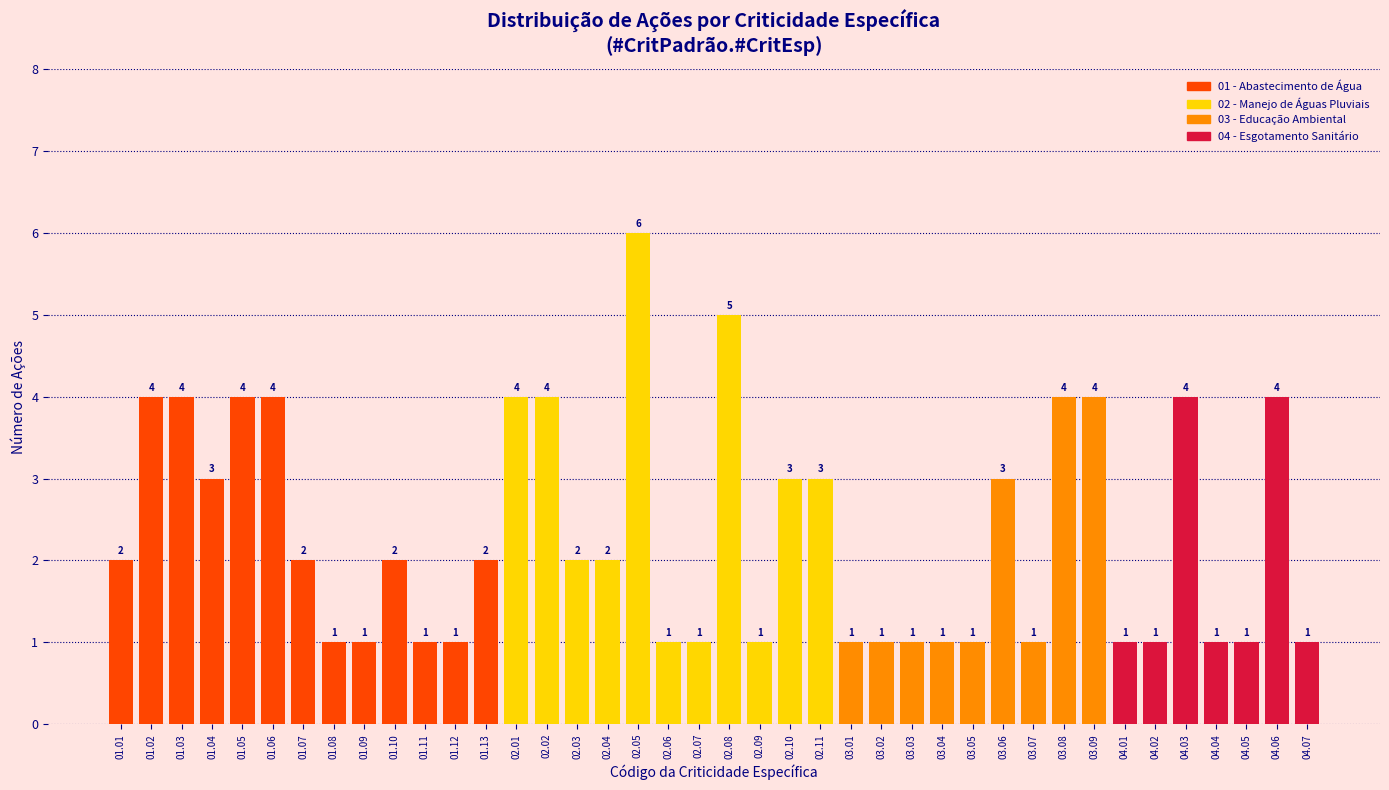

Reading left to right, extract all data points from this chart.

2	4	4	3	4	4	2	1	1	2	1	1	2	4	4	2	2	6	1	1	5	1	3	3	1	1	1	1	1	3	1	4	4	1	1	4	1	1	4	1